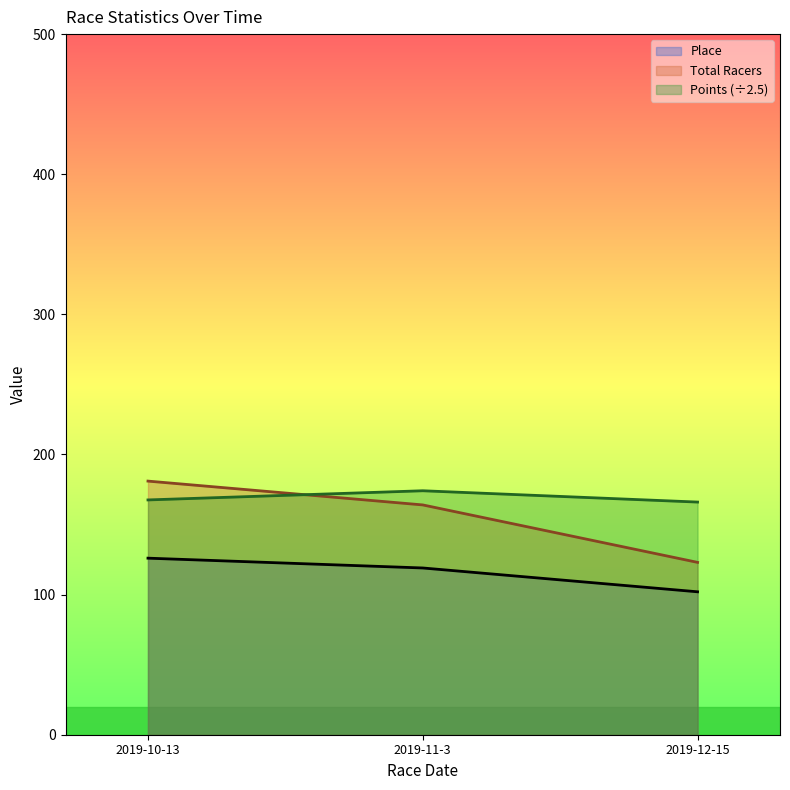

Reading left to right, extract all data points from this chart.

Place: 2019-10-13=126.0	2019-11-3=119.0	2019-12-15=102.0
Total Racers: 2019-10-13=181.0	2019-11-3=164.0	2019-12-15=123.0
Points: 2019-10-13=167.6	2019-11-3=174.1	2019-12-15=166.0